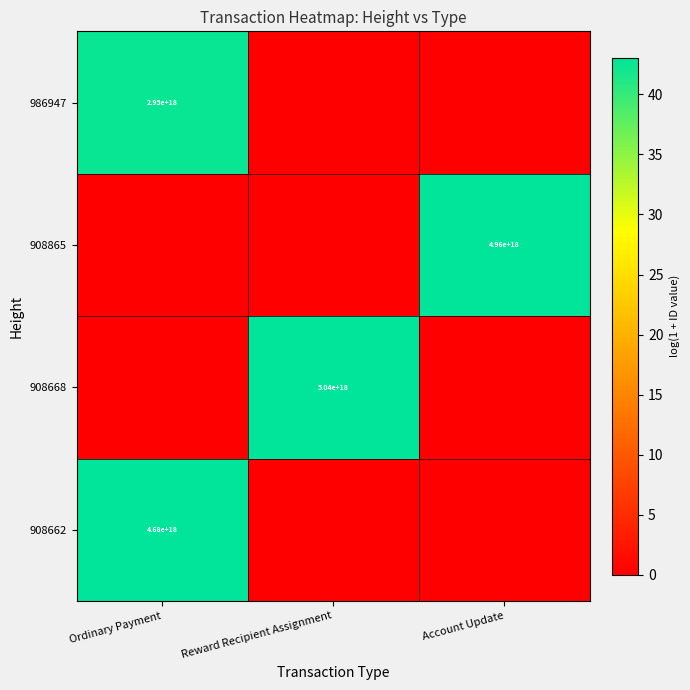

True or false: 908662 has a value of 1807329973075382272 at Ordinary Payment.

False